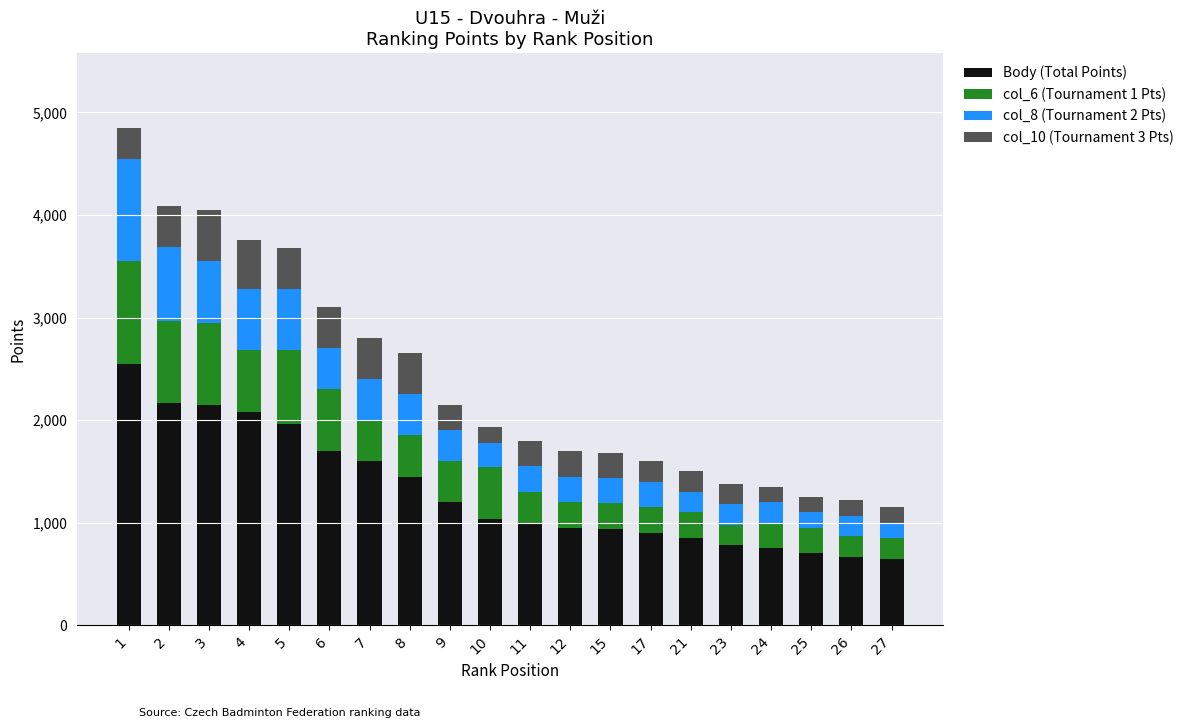

Does the chart contain stacked bars?

Yes